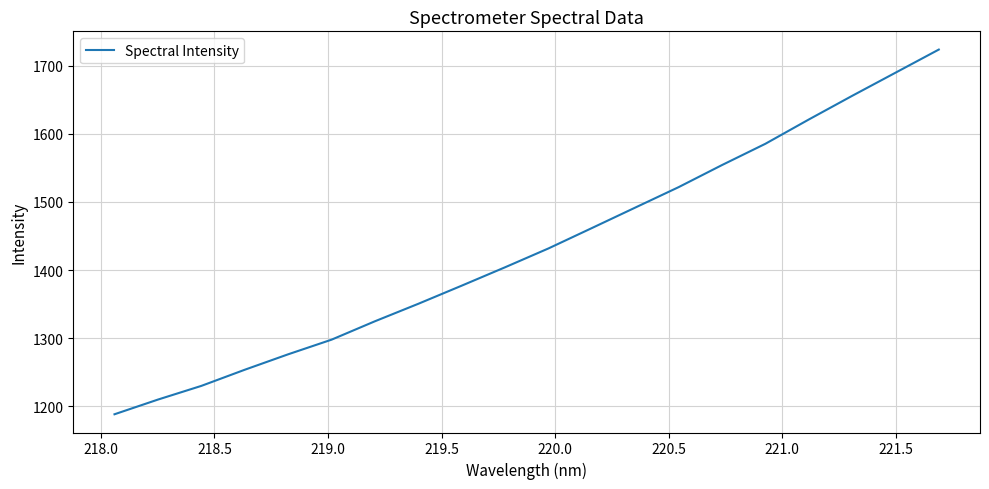

What is the difference between the maximum and minimum values?

535.1